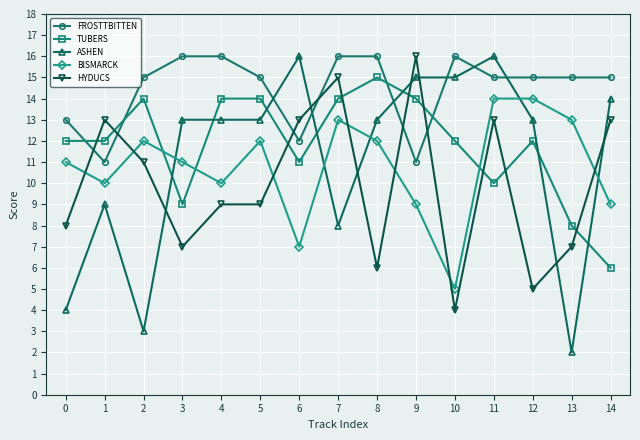

The HYDUCS series shows 21 at 11. True or false?

False